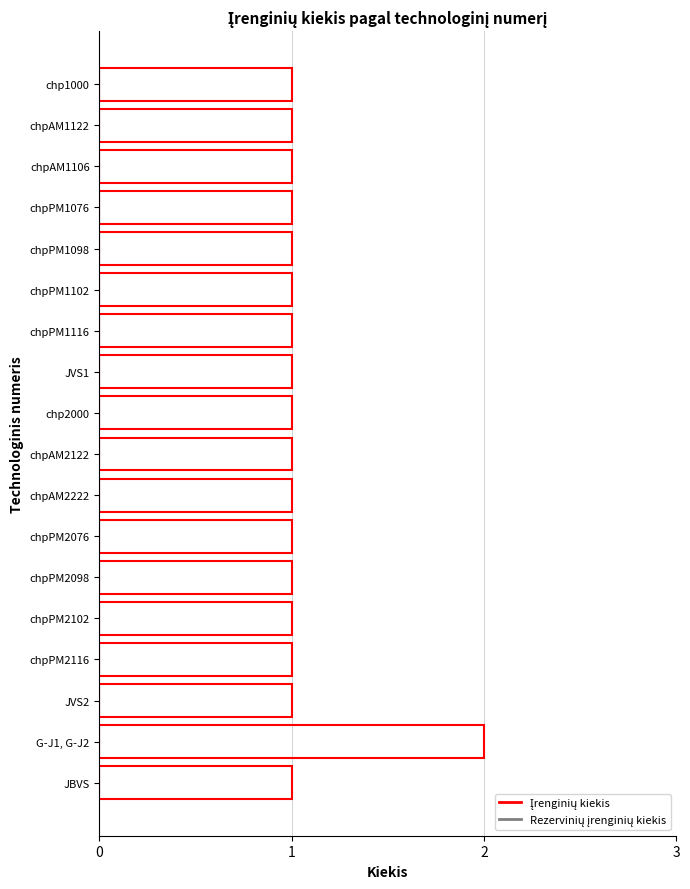

Does the chart contain any negative values?

No